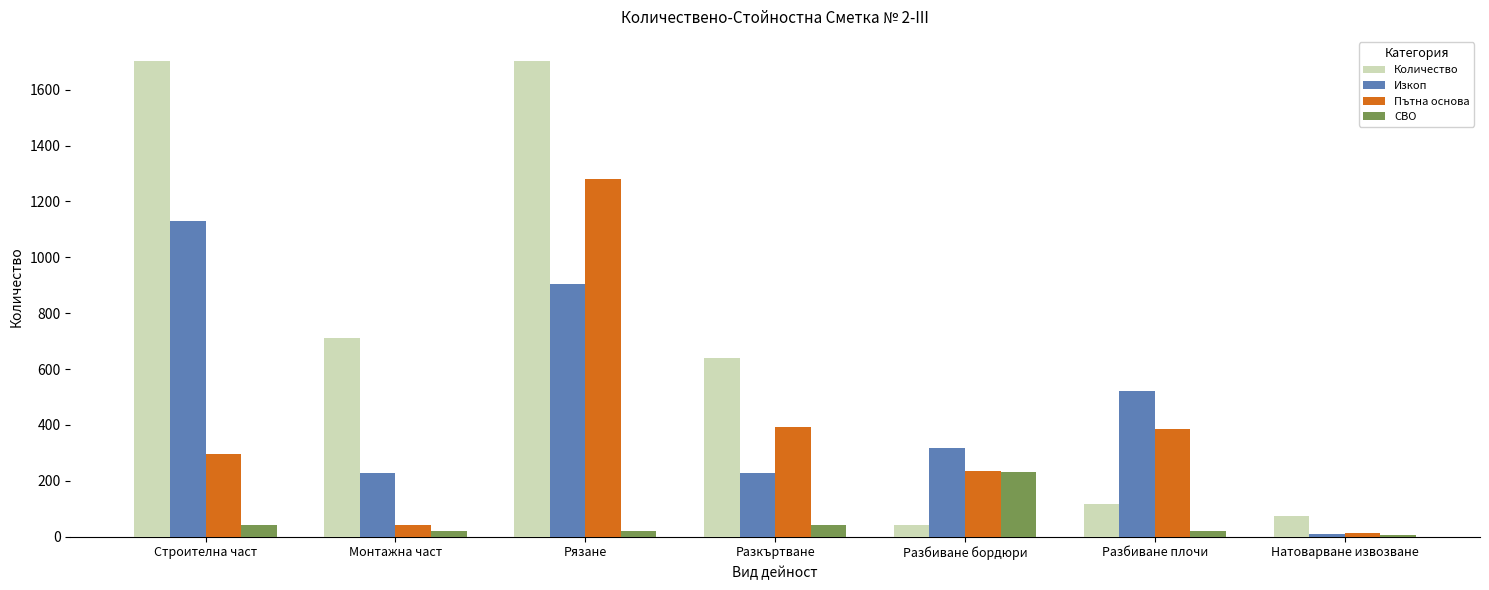

How many series are shown in this chart?

4